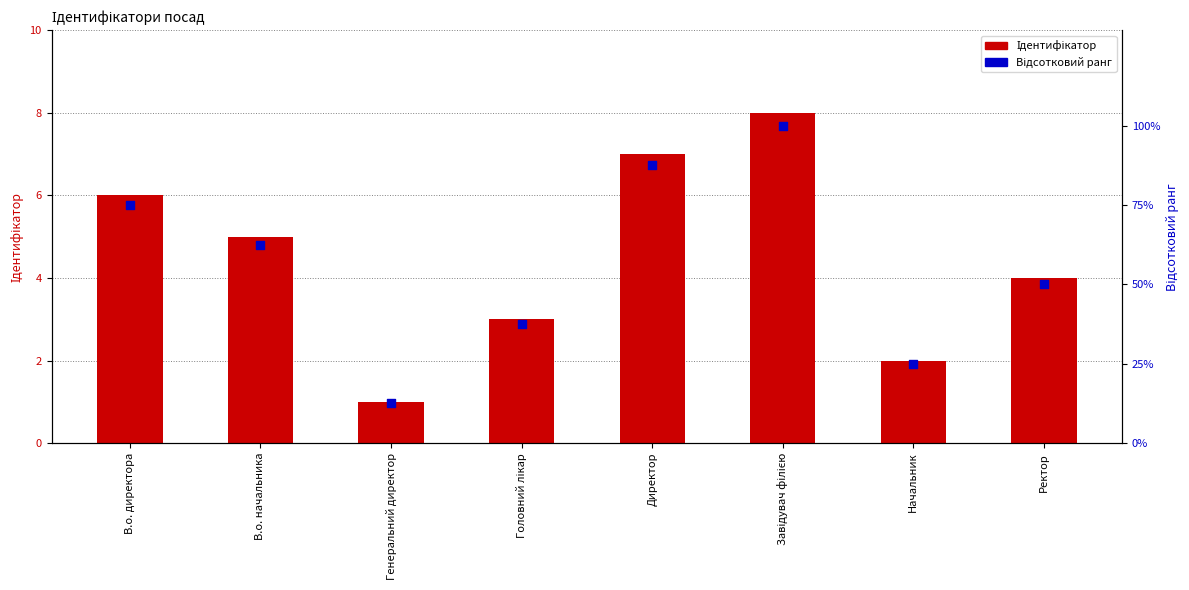

At how many categories does at least one series exceed 71?

3